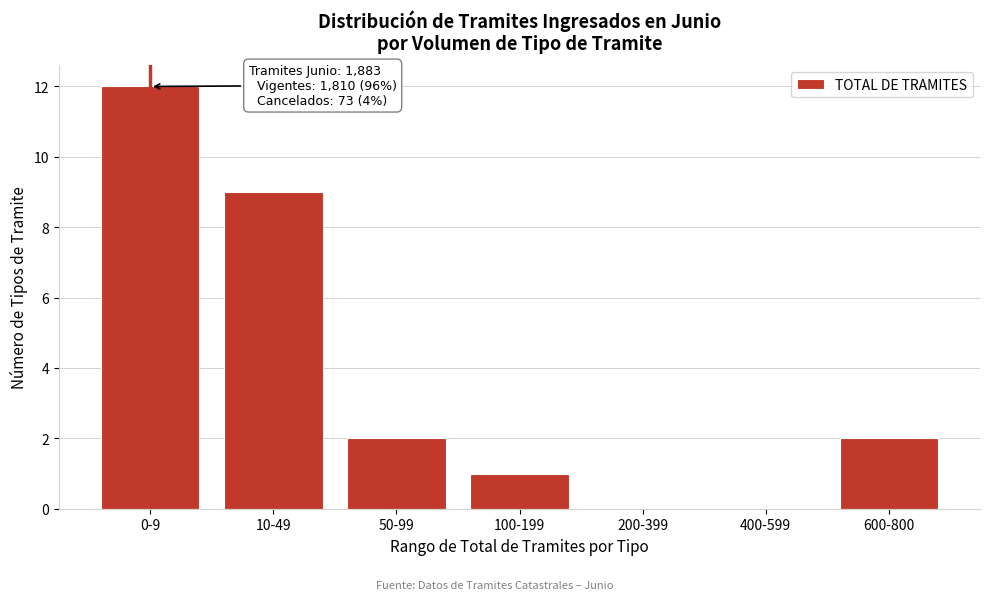

Reading left to right, extract all data points from this chart.

0-9=12	10-49=9	50-99=2	100-199=1	200-399=0	400-599=0	600-800=2